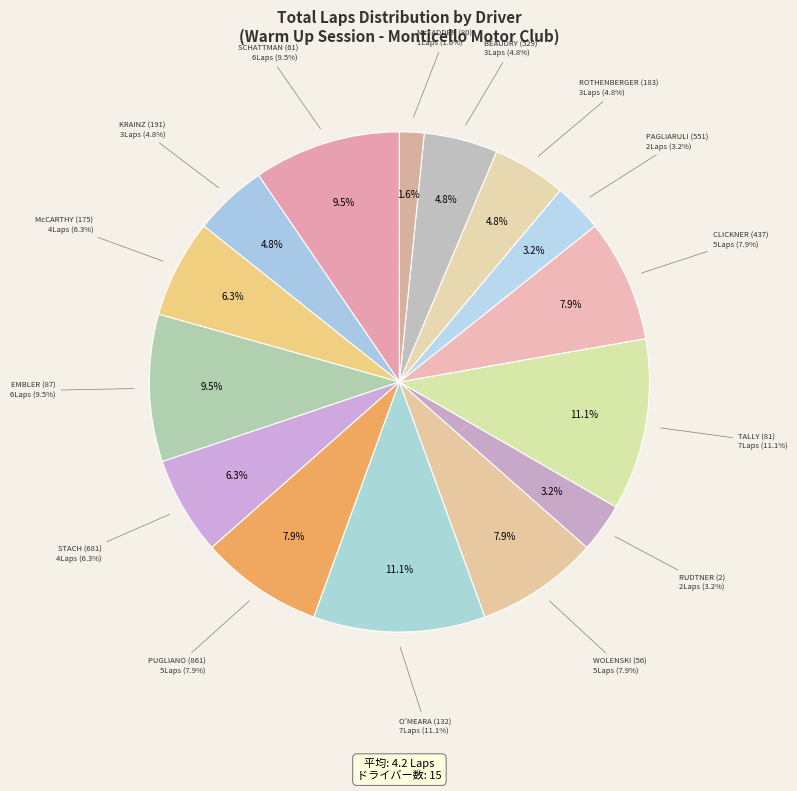

To the nearest percent, what portion does JAMES ROTHENBERGER (183) represent?

5%